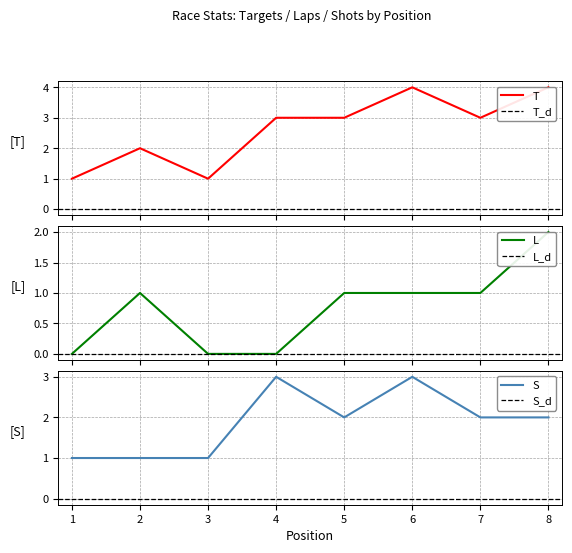

Which series has the largest total across all categories?

T